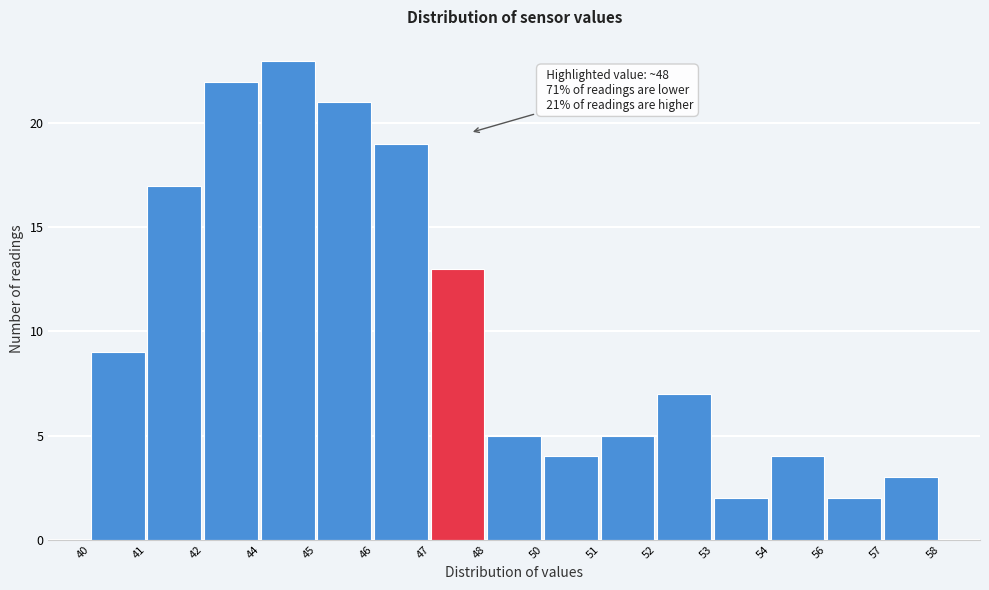

Reading right to left, list all the values displayed in this chart.

57=3	56=2	54=4	53=2	52=7	51=5	50=4	48=5	47=13	46=19	45=21	44=23	42=22	41=17	40=9